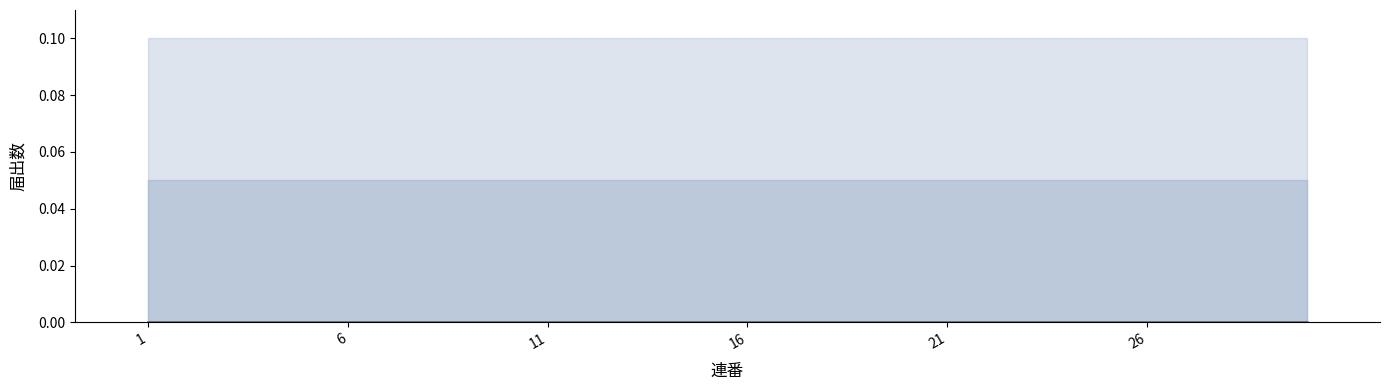

Between 19 and 22, which is larger?

22